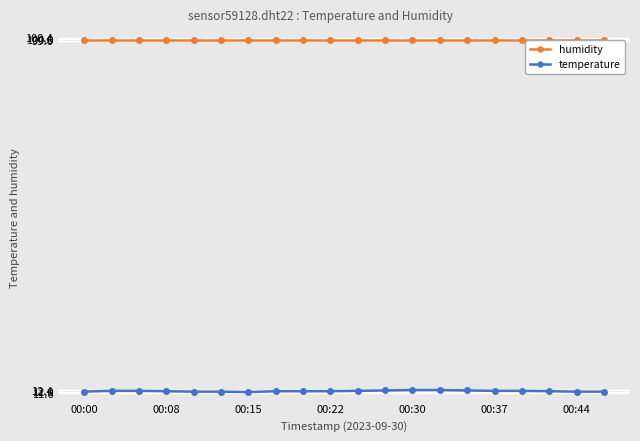

At how many categories does at least one series exceed 18?

20